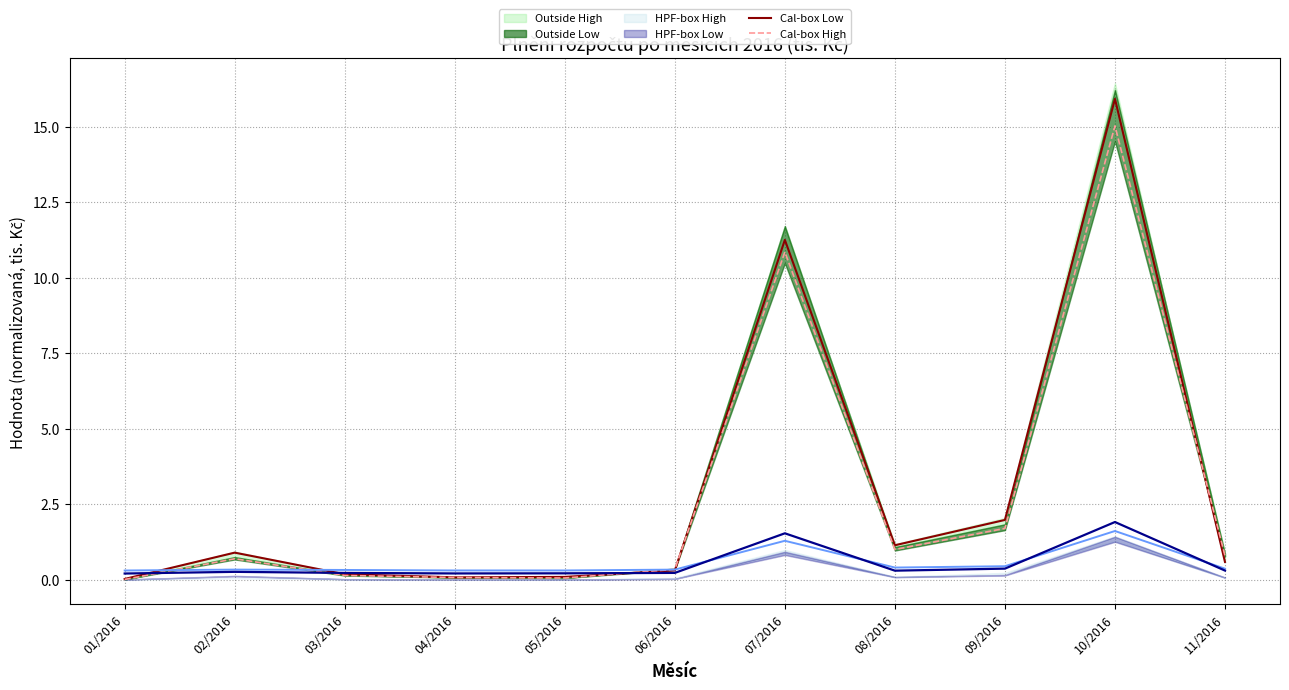

What is the difference between the second highest and second lowest values in the Cal-box Low series?

11.2